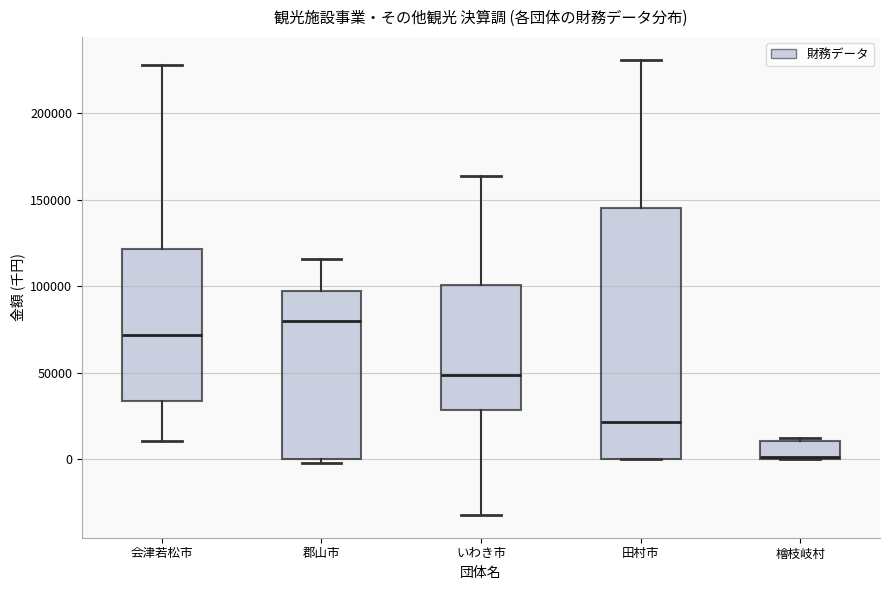

Which box is the tallest, from its lower edge to its upper edge?

田村市